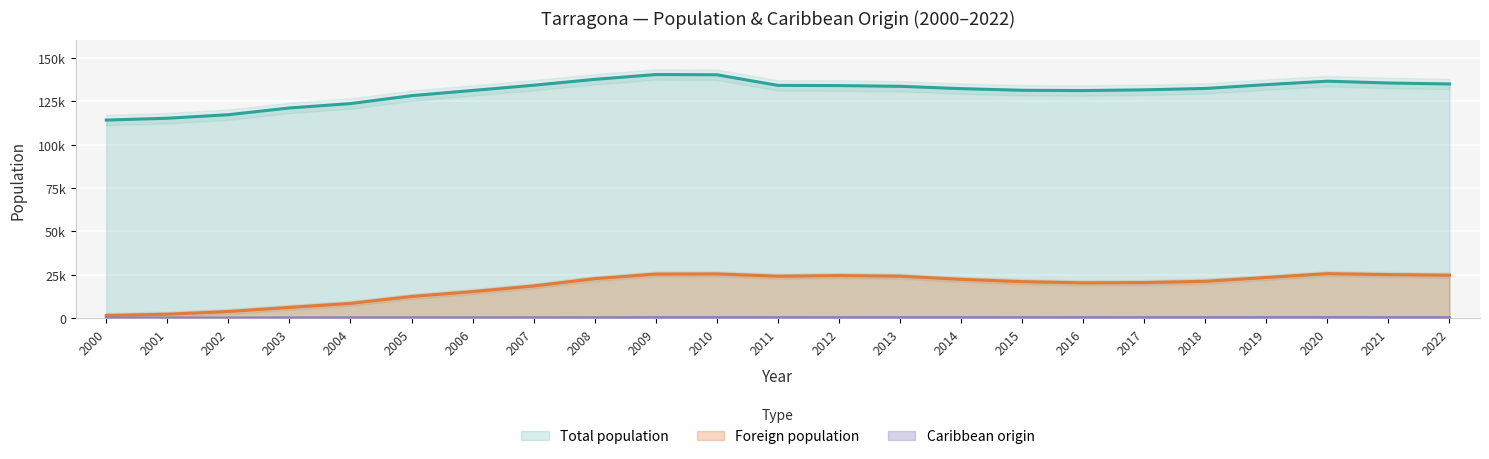

True or false: Foreign population and Caribbean origin intersect in this chart.

False